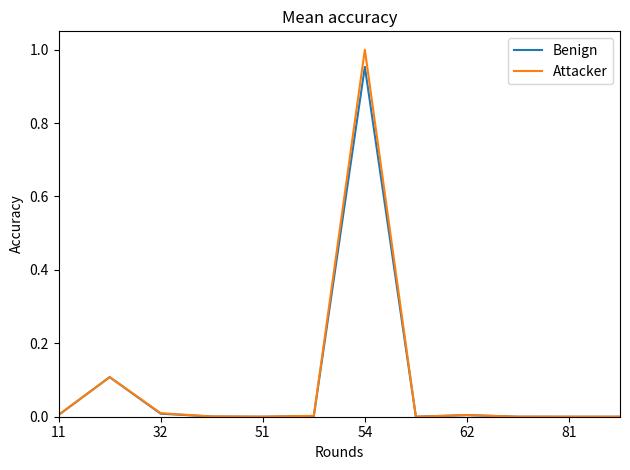

List the series in order of their peak value, highest first.

Attacker, Benign